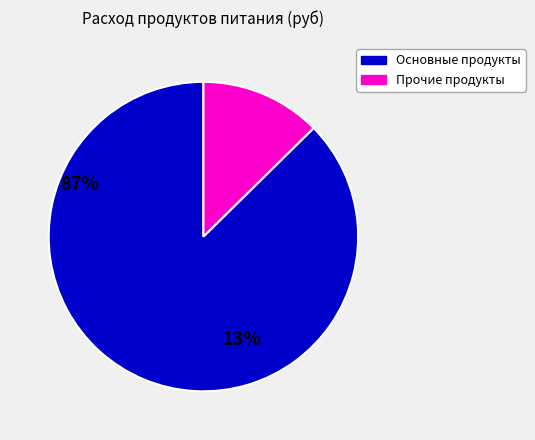

Does any single category account for the majority?

Yes